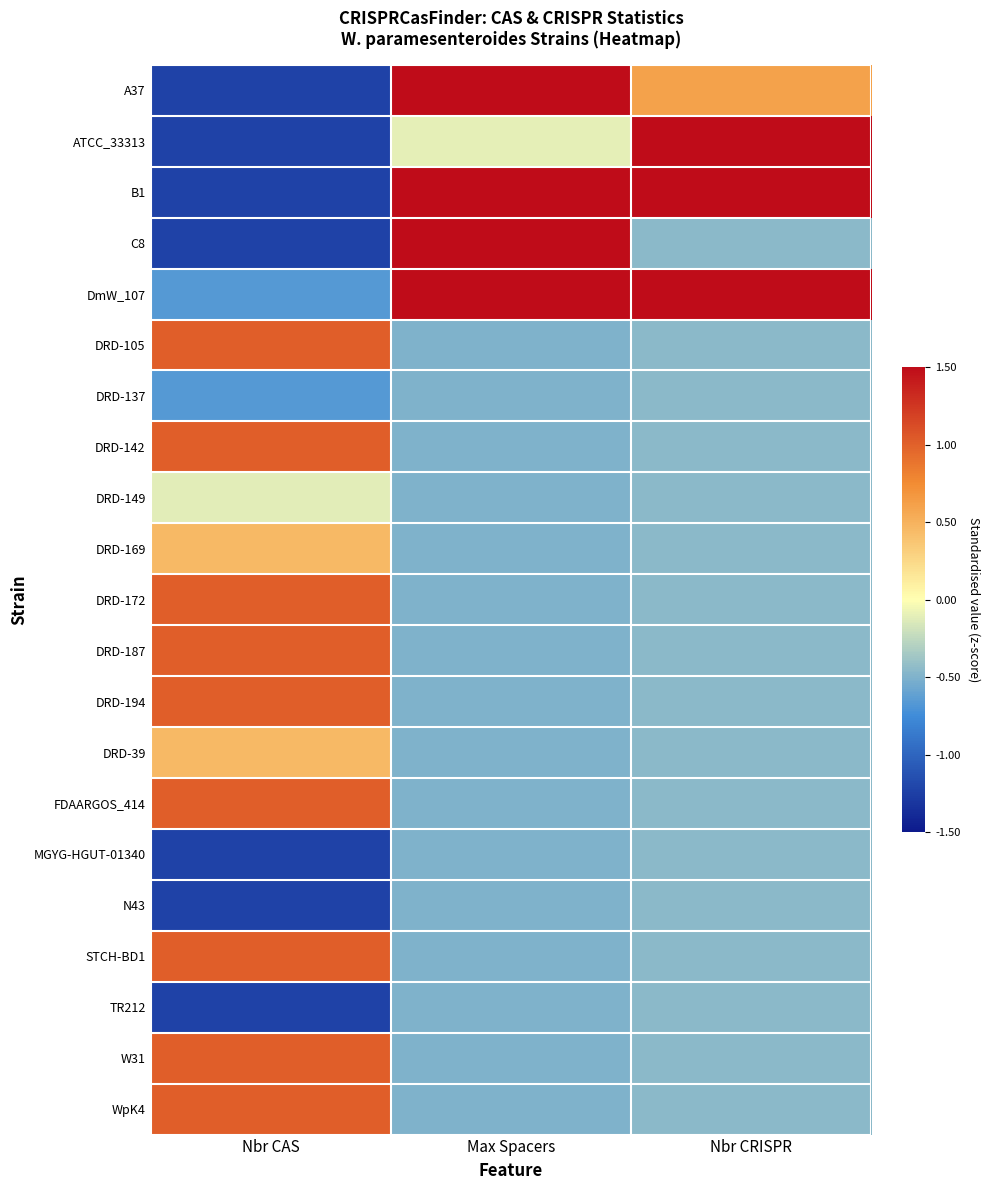

Reading left to right, list all the values displayed in this chart.

A37: Nbr CAS=-1.2	Max Spacers=1.5	Nbr CRISPR=0.6
ATCC_33313: Nbr CAS=-1.2	Max Spacers=-0.1	Nbr CRISPR=2.7
B1: Nbr CAS=-1.2	Max Spacers=2.3	Nbr CRISPR=2.7
C8: Nbr CAS=-1.2	Max Spacers=2.7	Nbr CRISPR=-0.4
DmW_107: Nbr CAS=-0.7	Max Spacers=1.5	Nbr CRISPR=1.6
DRD-105: Nbr CAS=1.0	Max Spacers=-0.5	Nbr CRISPR=-0.4
DRD-137: Nbr CAS=-0.7	Max Spacers=-0.5	Nbr CRISPR=-0.4
DRD-142: Nbr CAS=1.0	Max Spacers=-0.5	Nbr CRISPR=-0.4
DRD-149: Nbr CAS=-0.1	Max Spacers=-0.5	Nbr CRISPR=-0.4
DRD-169: Nbr CAS=0.5	Max Spacers=-0.5	Nbr CRISPR=-0.4
DRD-172: Nbr CAS=1.0	Max Spacers=-0.5	Nbr CRISPR=-0.4
DRD-187: Nbr CAS=1.0	Max Spacers=-0.5	Nbr CRISPR=-0.4
DRD-194: Nbr CAS=1.0	Max Spacers=-0.5	Nbr CRISPR=-0.4
DRD-39: Nbr CAS=0.5	Max Spacers=-0.5	Nbr CRISPR=-0.4
FDAARGOS_414: Nbr CAS=1.0	Max Spacers=-0.5	Nbr CRISPR=-0.4
MGYG-HGUT-01340: Nbr CAS=-1.2	Max Spacers=-0.5	Nbr CRISPR=-0.4
N43: Nbr CAS=-1.2	Max Spacers=-0.5	Nbr CRISPR=-0.4
STCH-BD1: Nbr CAS=1.0	Max Spacers=-0.5	Nbr CRISPR=-0.4
TR212: Nbr CAS=-1.2	Max Spacers=-0.5	Nbr CRISPR=-0.4
W31: Nbr CAS=1.0	Max Spacers=-0.5	Nbr CRISPR=-0.4
WpK4: Nbr CAS=1.0	Max Spacers=-0.5	Nbr CRISPR=-0.4